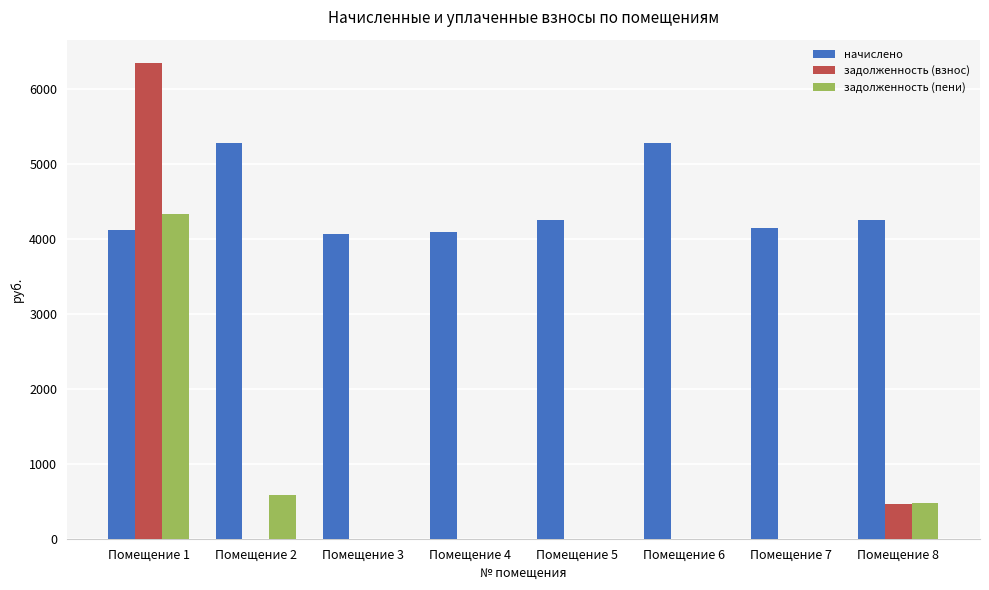

What is the sum of all задолженность (пени) values?

5392.6